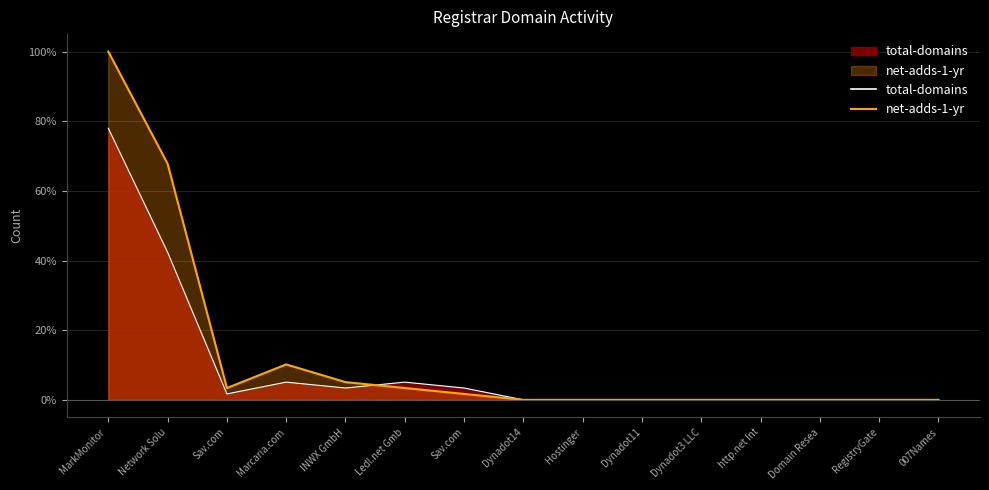

True or false: net-adds-1-yr has a value of 5.1 at Ledl.net Gmb.

False